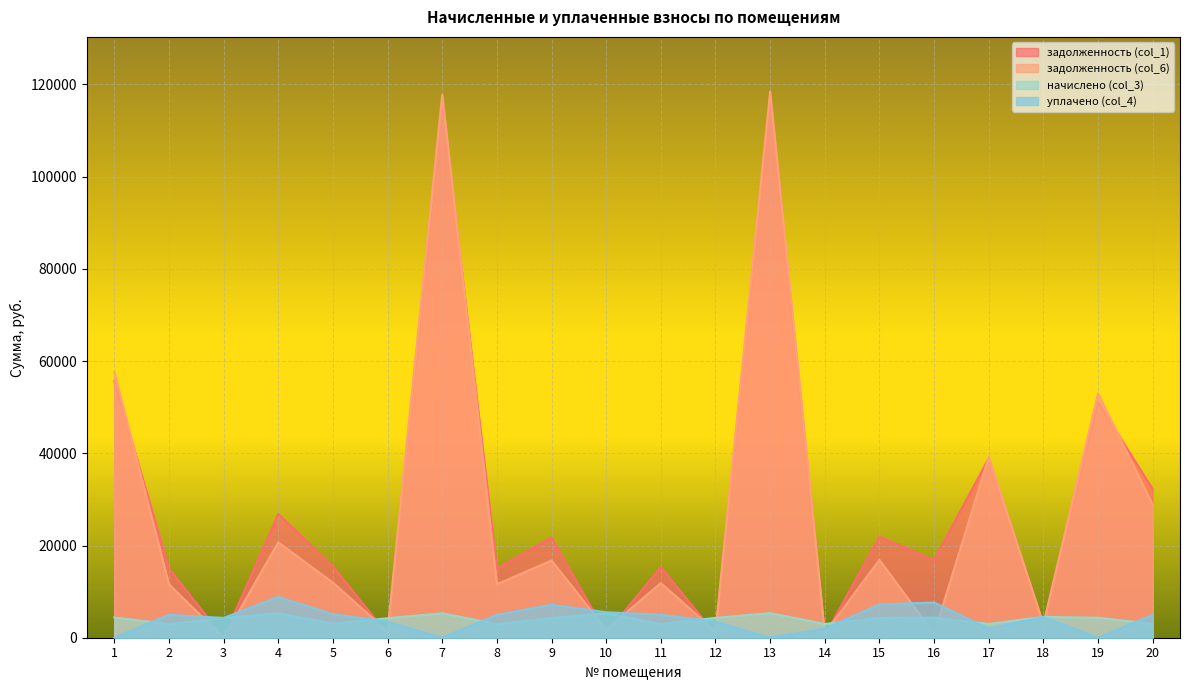

What is the greatest value displayed?

118466.9